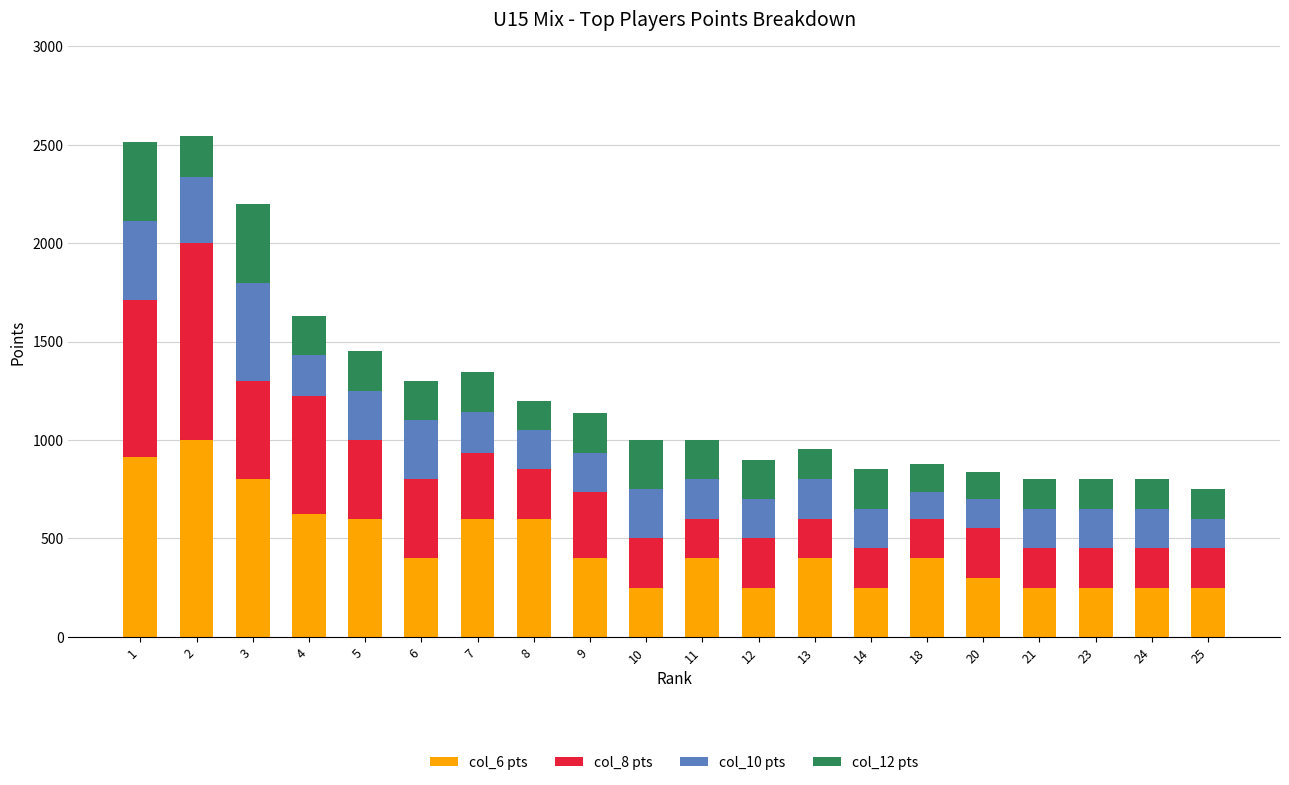

What is the total value across all series at 7?

1344